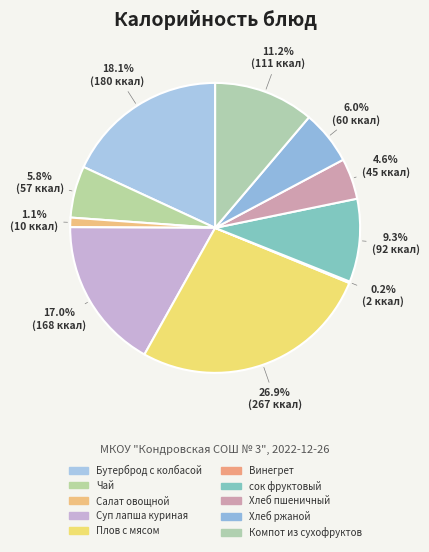

Which category has the smallest portion of the pie?

Винегрет